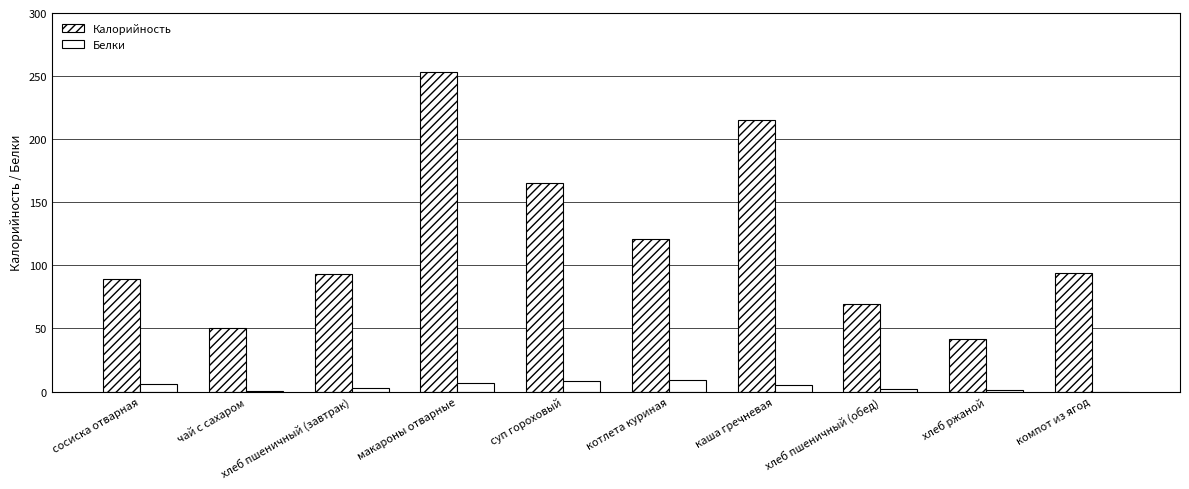

Where is Калорийность nearest to the value 147?

суп гороховый